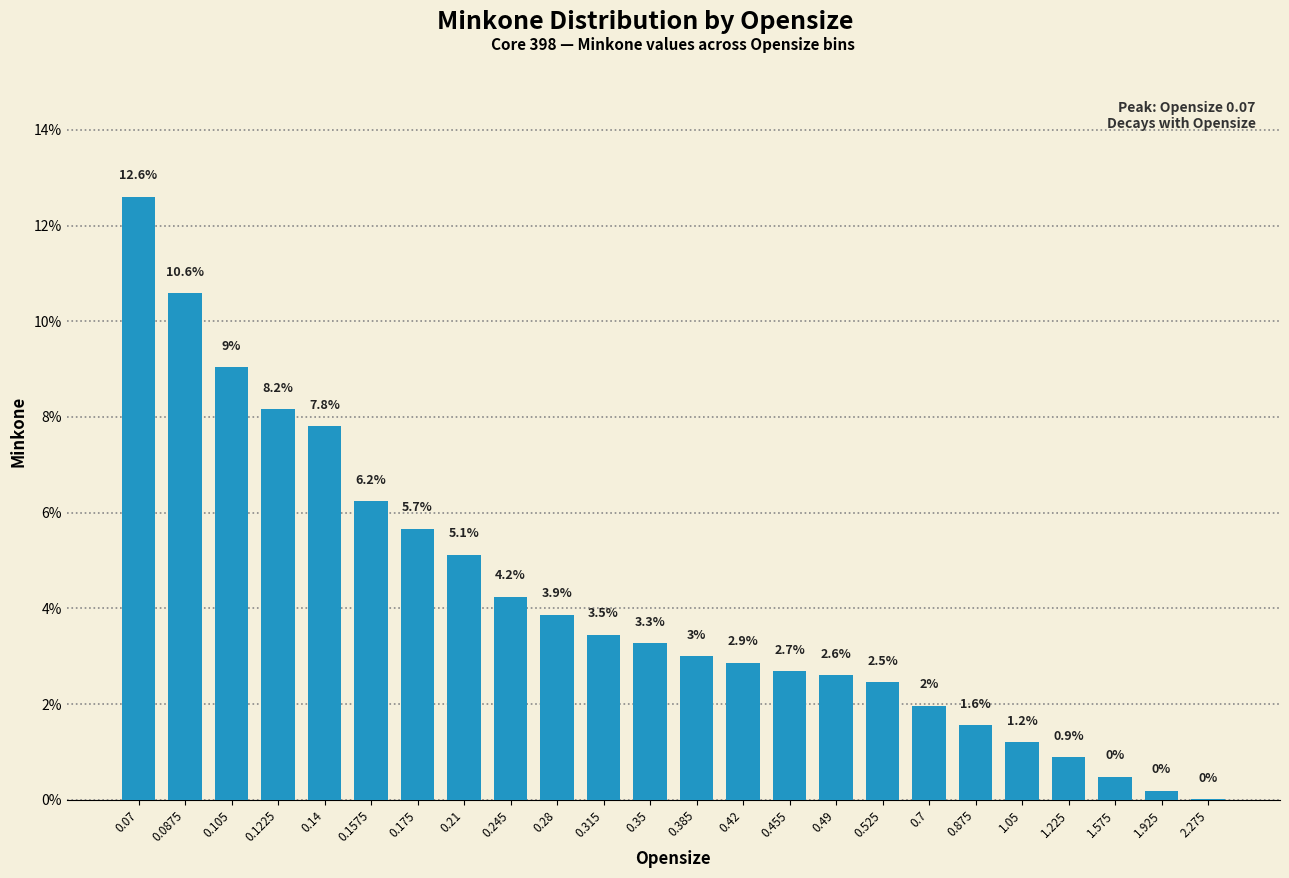

What value does the data have at 1.225?

0.9